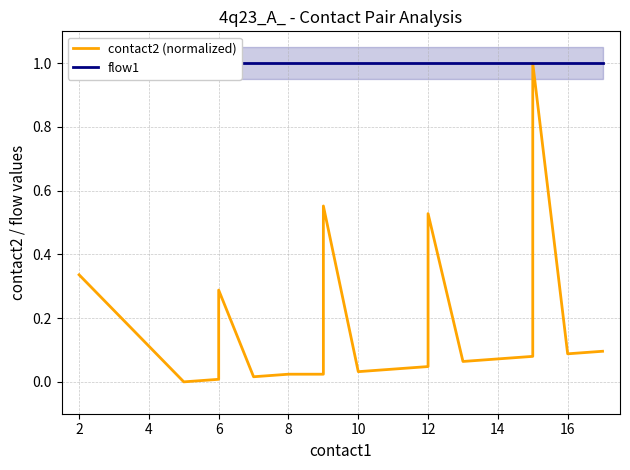

At which category does contact2 (normalized) reach its first local peak?

6